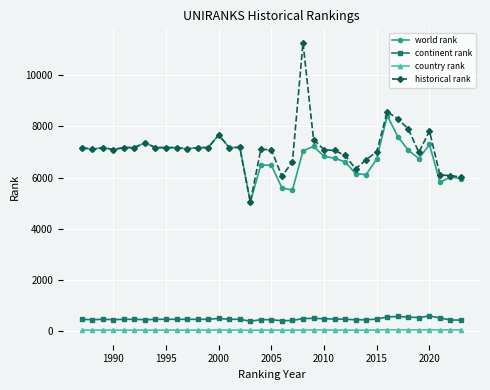

What is the value of the world rank point at the 13th from the left?

7169.0